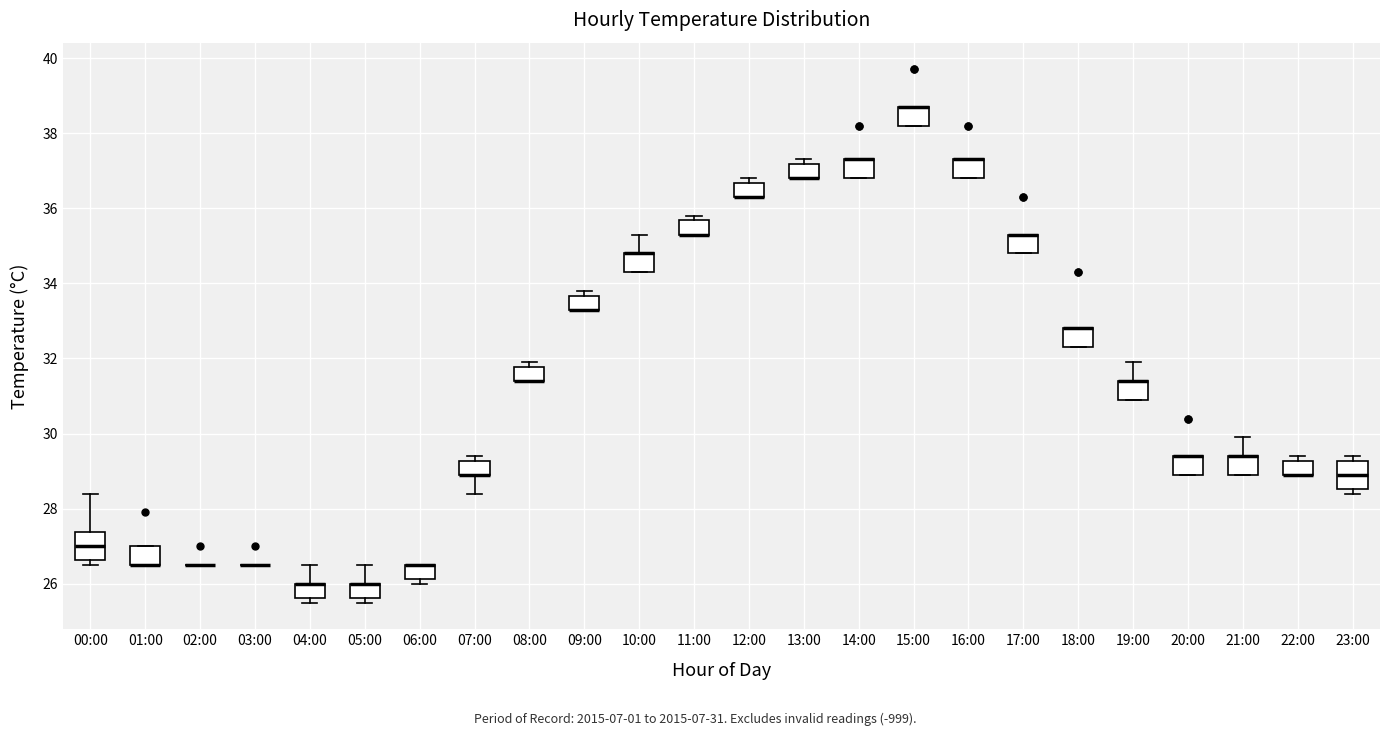

Reading left to right, read every box against the y-axis: the position of its median line, the range the box covers, and the ends of its whiskers. The values are not printed on the chart, so give them approximately, as read against the axis.

00:00: median 27.0, box 26.6 to 27.4, whiskers 26.6 (just below the box's lower edge) to 28.4
01:00: median 26.6 (drawn on the box's lower edge), box 26.6 to 27.0, whiskers 26.6 to 27.0
02:00: box collapsed to a line at 26.6, whiskers 26.6 to 26.6
03:00: box collapsed to a line at 26.6, whiskers 26.6 to 26.6
04:00: median 26.0 (drawn on the box's upper edge), box 25.6 to 26.0, whiskers 25.6 (just below the box's lower edge) to 26.6
05:00: median 26.0 (drawn on the box's upper edge), box 25.6 to 26.0, whiskers 25.6 (just below the box's lower edge) to 26.6
06:00: median 26.6 (drawn on the box's upper edge), box 26.2 to 26.6, whiskers 26.0 to 26.6
07:00: median 29.0 (drawn on the box's lower edge), box 29.0 to 29.2, whiskers 28.4 to 29.4
08:00: median 31.4 (drawn on the box's lower edge), box 31.4 to 31.8, whiskers 31.4 to 32.0
09:00: median 33.4 (drawn on the box's lower edge), box 33.4 to 33.6, whiskers 33.4 to 33.8
10:00: median 34.8 (drawn on the box's upper edge), box 34.4 to 34.8, whiskers 34.4 to 35.4
11:00: median 35.4 (drawn on the box's lower edge), box 35.4 to 35.6, whiskers 35.4 to 35.8
12:00: median 36.4 (drawn on the box's lower edge), box 36.4 to 36.6, whiskers 36.4 to 36.8
13:00: median 36.8 (drawn on the box's lower edge), box 36.8 to 37.2, whiskers 36.8 to 37.4
14:00: median 37.4 (drawn on the box's upper edge), box 36.8 to 37.4, whiskers 36.8 to 37.4
15:00: median 38.8 (drawn on the box's upper edge), box 38.2 to 38.8, whiskers 38.2 to 38.8
16:00: median 37.4 (drawn on the box's upper edge), box 36.8 to 37.4, whiskers 36.8 to 37.4
17:00: median 35.4 (drawn on the box's upper edge), box 34.8 to 35.4, whiskers 34.8 to 35.4
18:00: median 32.8 (drawn on the box's upper edge), box 32.4 to 32.8, whiskers 32.4 to 32.8
19:00: median 31.4 (drawn on the box's upper edge), box 31.0 to 31.4, whiskers 31.0 to 32.0
20:00: median 29.4 (drawn on the box's upper edge), box 29.0 to 29.4, whiskers 29.0 to 29.4
21:00: median 29.4 (drawn on the box's upper edge), box 29.0 to 29.4, whiskers 29.0 to 30.0
22:00: median 29.0 (drawn on the box's lower edge), box 29.0 to 29.2, whiskers 29.0 to 29.4
23:00: median 29.0, box 28.6 to 29.2, whiskers 28.4 to 29.4